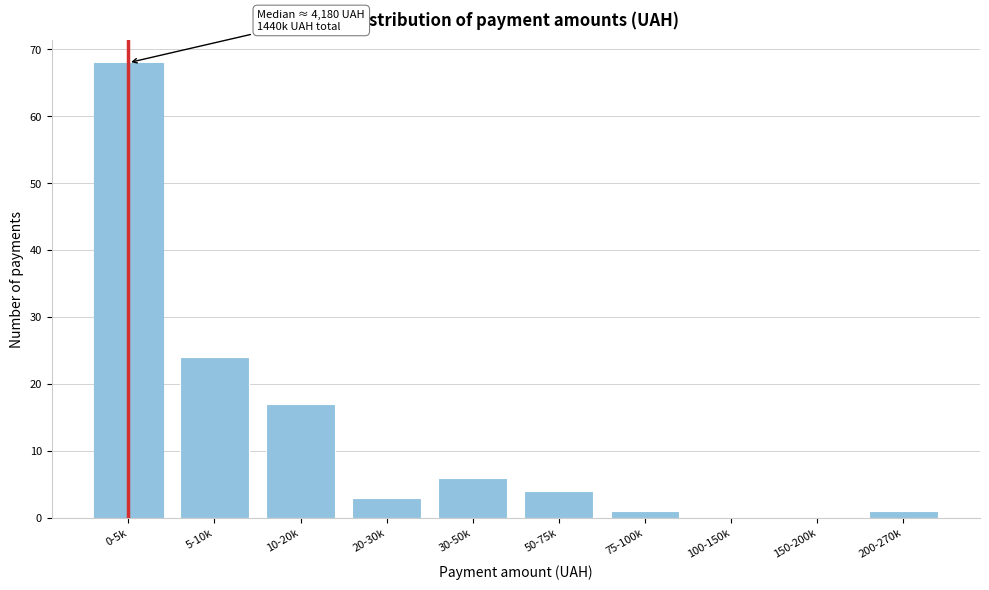

Reading right to left, transcribe all the data shown in this chart.

200-270k=1	150-200k=0	100-150k=0	75-100k=1	50-75k=4	30-50k=6	20-30k=3	10-20k=17	5-10k=24	0-5k=68